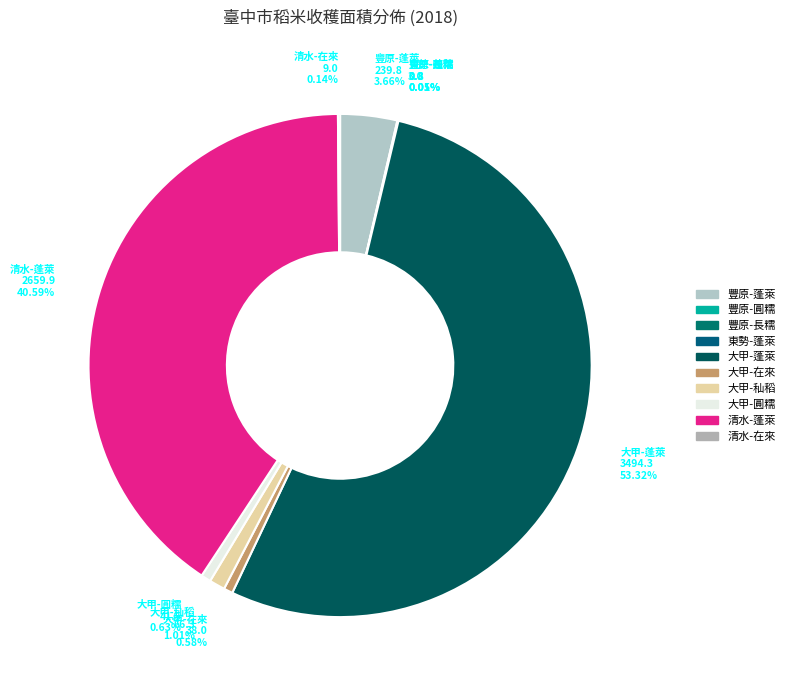

Combined, do 大甲-秈稻 and 大甲-在來 account for over 50%?

No